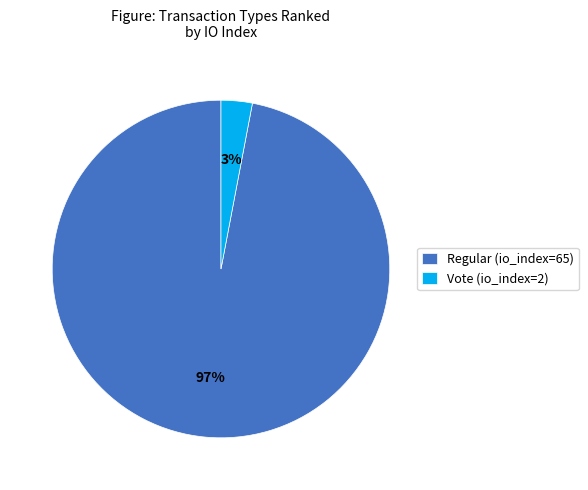

Between Vote (io_index=2) and Regular (io_index=65), which is larger?

Regular (io_index=65)